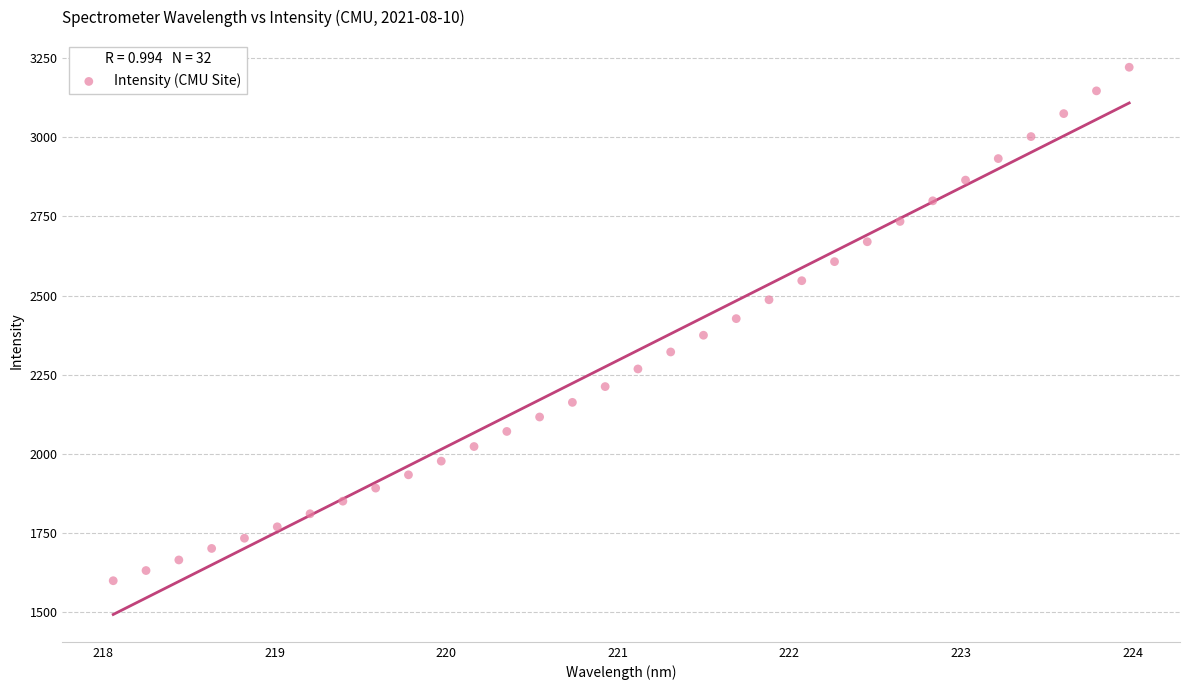

What is the range of X values (max minus min)?

5.9